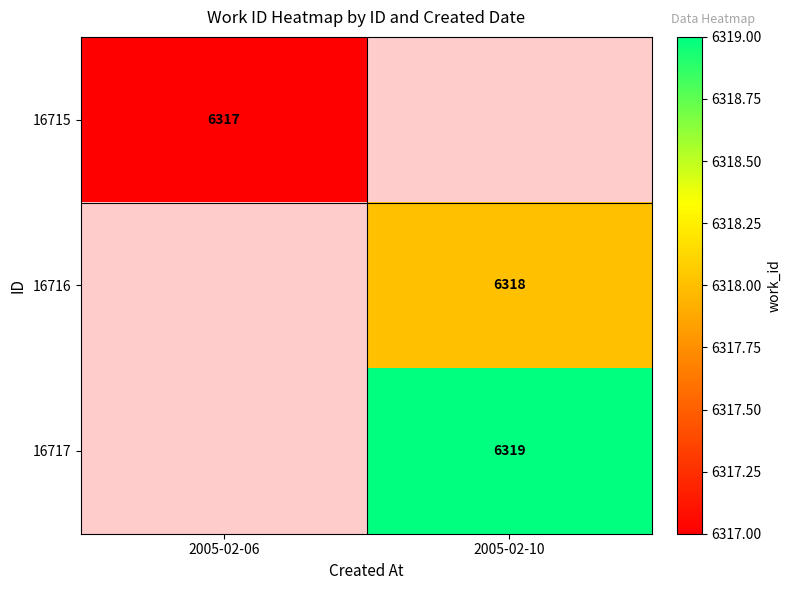

Is it true that 16717 equals 6319 at 2005-02-10?

True